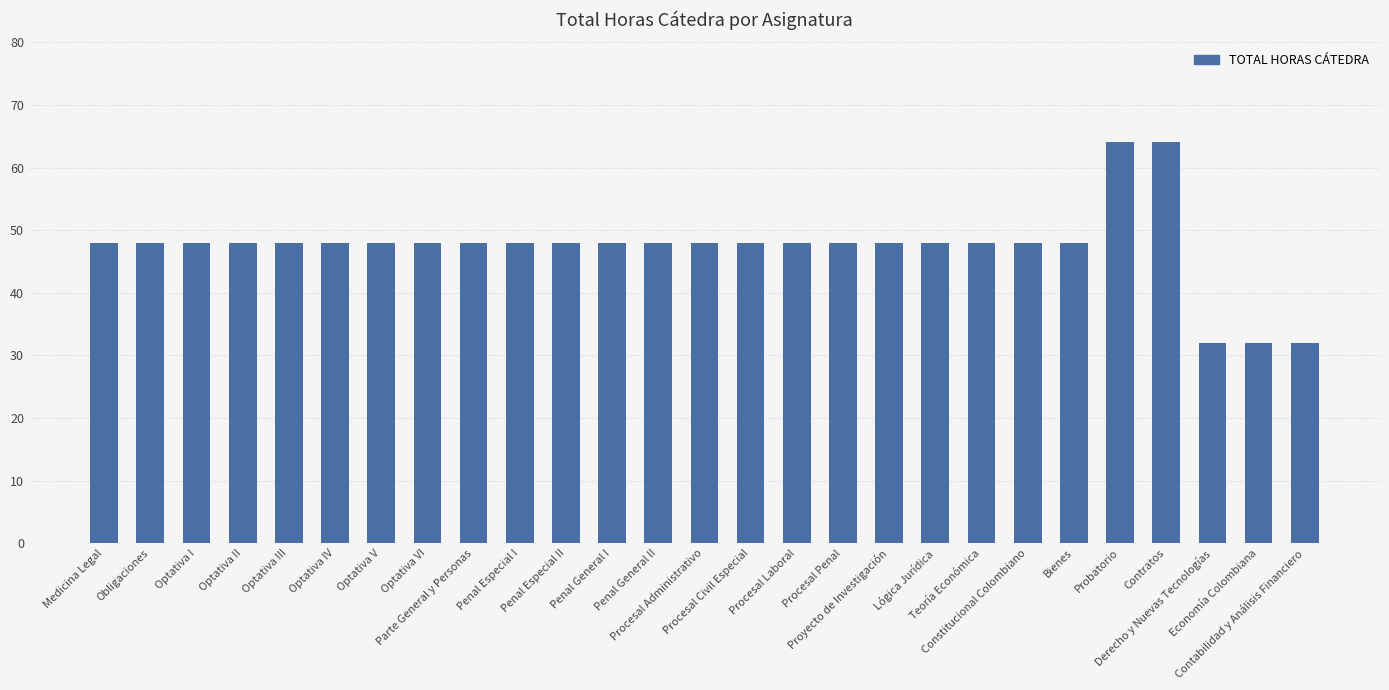

Reading left to right, what are all the values shown in this chart?

Medicina Legal=48	Obligaciones=48	Optativa I=48	Optativa II=48	Optativa III=48	Optativa IV=48	Optativa V=48	Optativa VI=48	Parte General y Personas=48	Penal Especial I=48	Penal Especial II=48	Penal General I=48	Penal General II=48	Procesal Administrativo=48	Procesal Civil Especial=48	Procesal Laboral=48	Procesal Penal=48	Proyecto de Investigación=48	Lógica Jurídica=48	Teoría Económica=48	Constitucional Colombiano=48	Bienes=48	Probatorio=64	Contratos=64	Derecho y Nuevas Tecnologías=32	Economía Colombiana=32	Contabilidad y Análisis Financiero=32